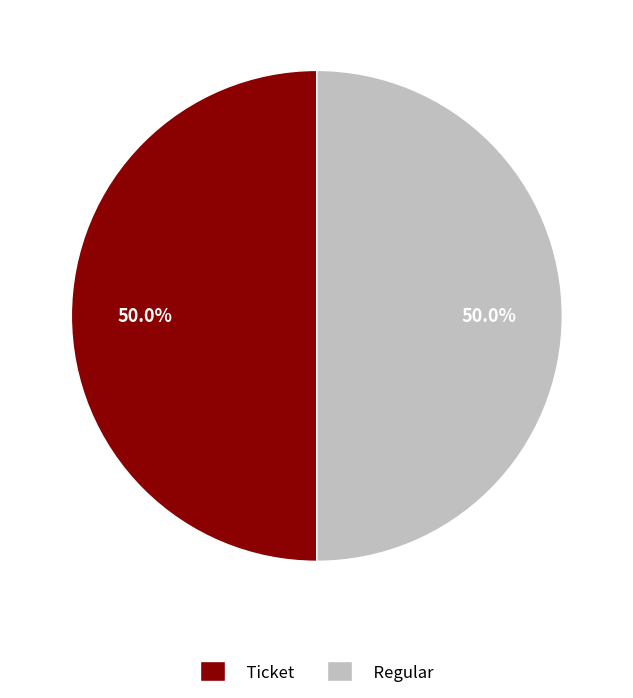

To the nearest percent, what is the average slice percentage?

50%